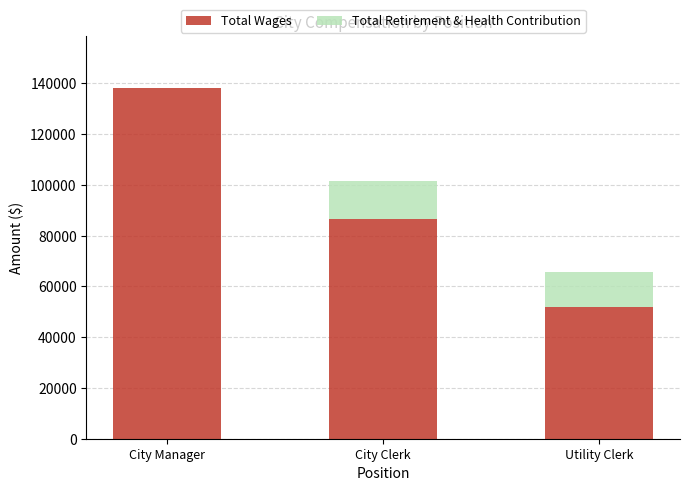

What are all the series names shown in the legend?

Total Wages, Total Retirement & Health Contribution